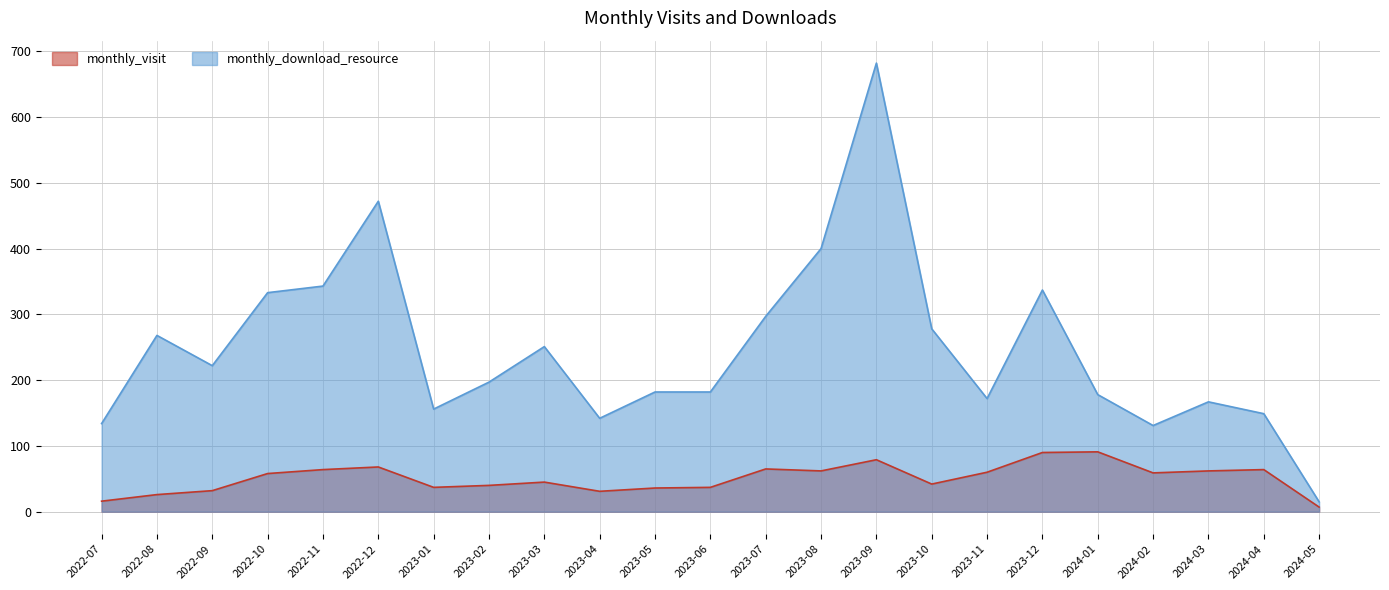

Reading left to right, transcribe all the data shown in this chart.

monthly_visit: 2022-07=16	2022-08=26	2022-09=32	2022-10=58	2022-11=64	2022-12=68	2023-01=37	2023-02=40	2023-03=45	2023-04=31	2023-05=36	2023-06=37	2023-07=65	2023-08=62	2023-09=79	2023-10=42	2023-11=60	2023-12=90	2024-01=91	2024-02=59	2024-03=62	2024-04=64	2024-05=7
monthly_download_resource: 2022-07=134	2022-08=268	2022-09=222	2022-10=333	2022-11=343	2022-12=472	2023-01=156	2023-02=197	2023-03=251	2023-04=142	2023-05=182	2023-06=182	2023-07=297	2023-08=400	2023-09=682	2023-10=278	2023-11=172	2023-12=337	2024-01=178	2024-02=131	2024-03=167	2024-04=149	2024-05=15